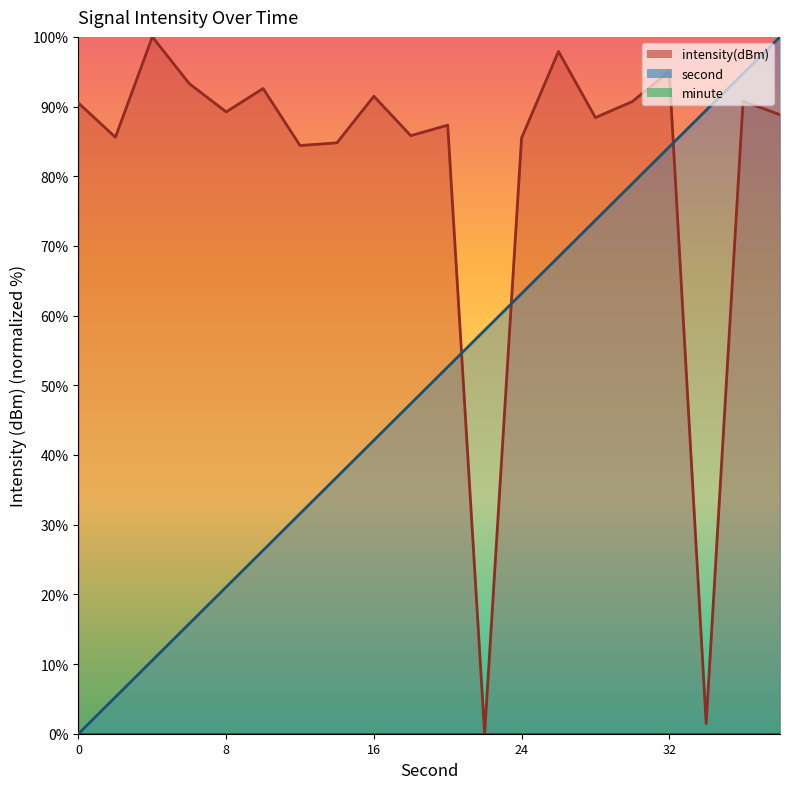

Which series has the largest total across all categories?

intensity(dBm)